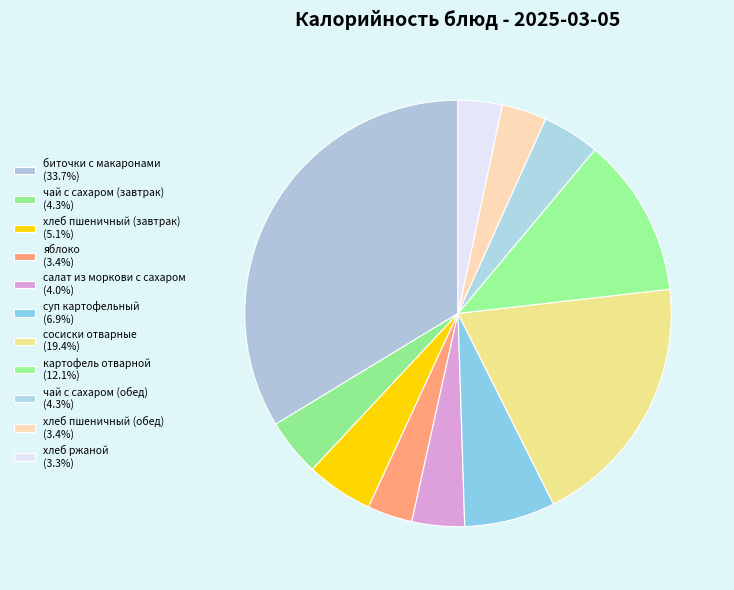

Which has a higher value, чай с сахаром (обед) or сосиски отварные?

сосиски отварные